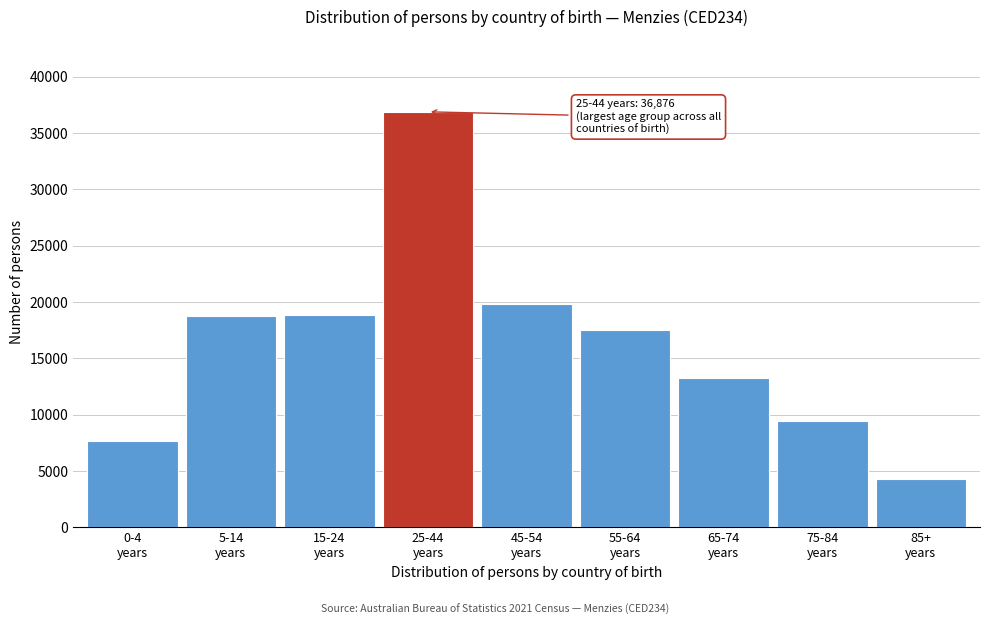

What is the difference between the maximum and minimum values?

32611